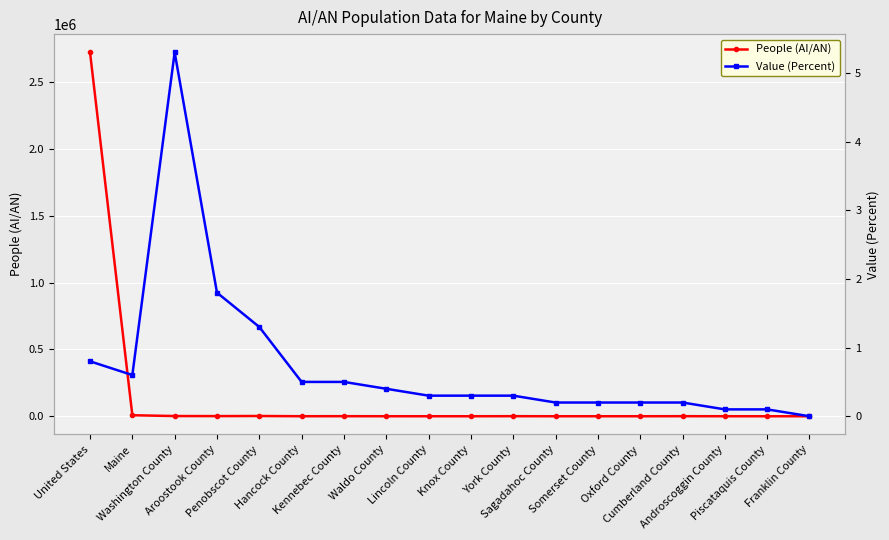

Which has a higher value, Maine or Knox County?

Maine